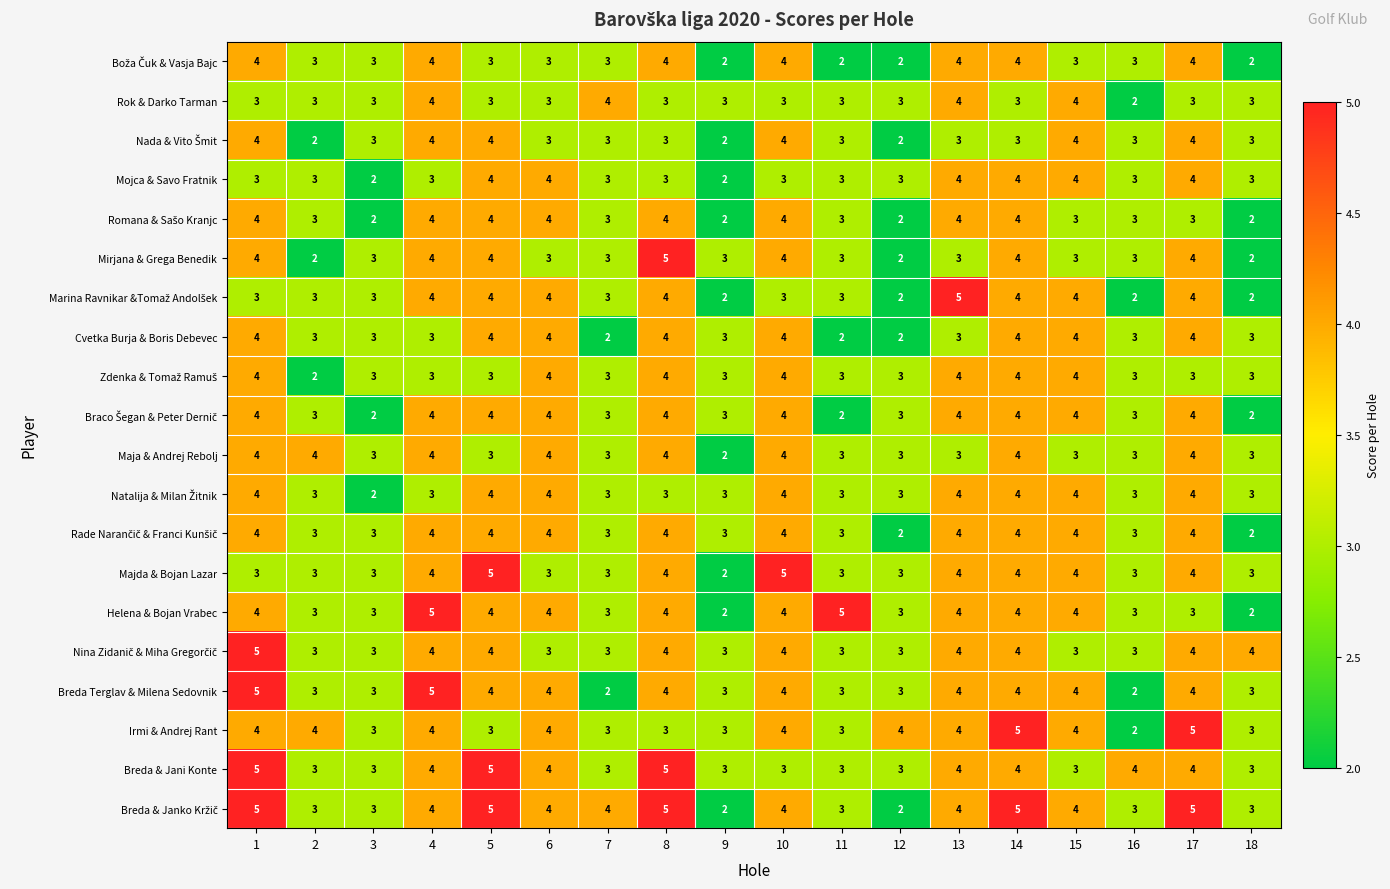

How many categories are shown in the chart?

18